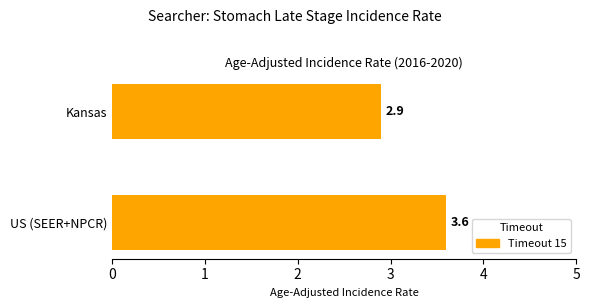

Are the bars grouped side by side (vs. stacked)?

No